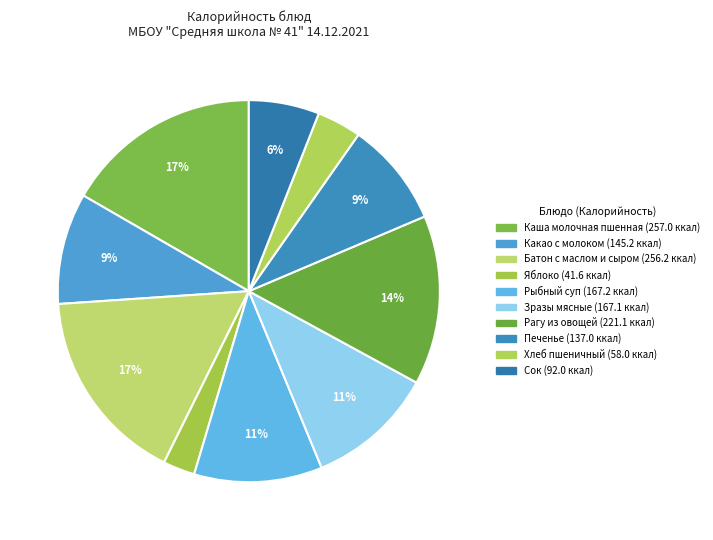

To the nearest percent, what percentage of the pie is Батон с маслом и сыром?

17%